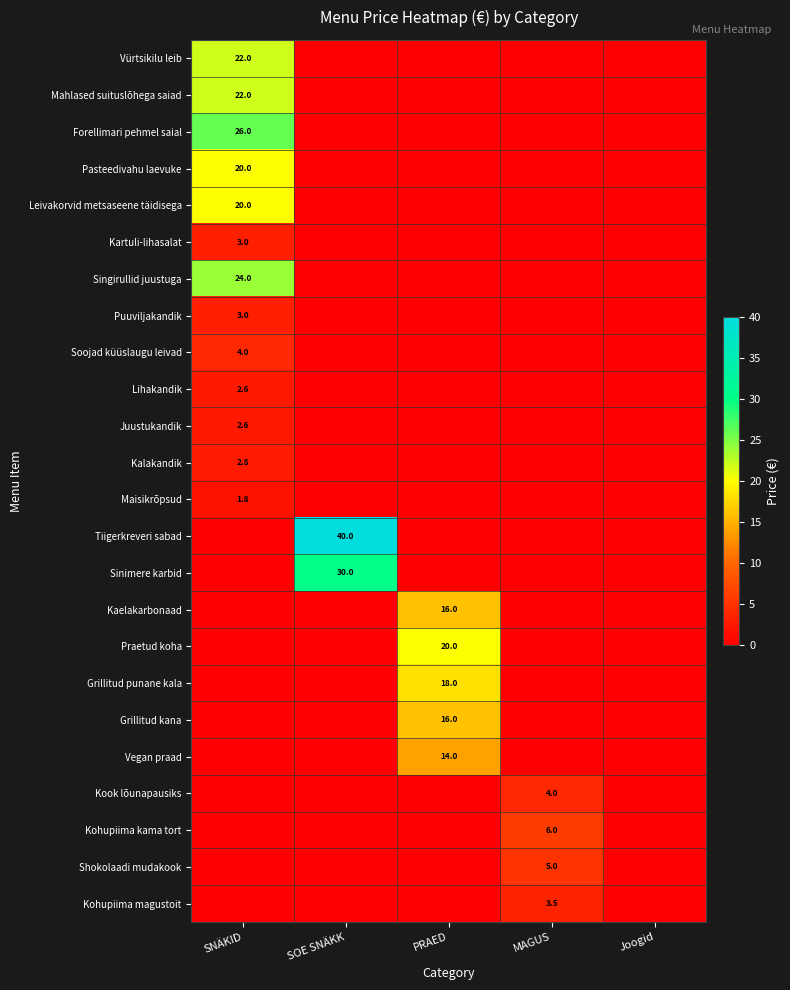

True or false: Maisikrõpsud has a value of 0.0 at MAGUS.

True